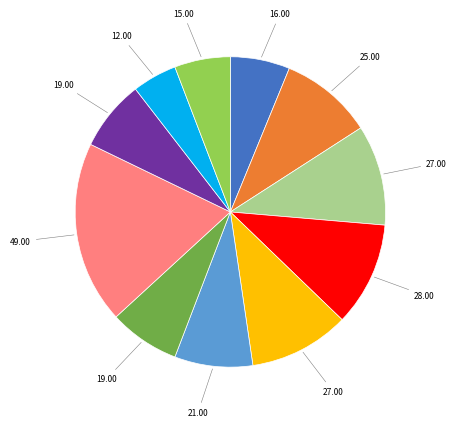

Is there any slice that represents more than half of the pie?

No